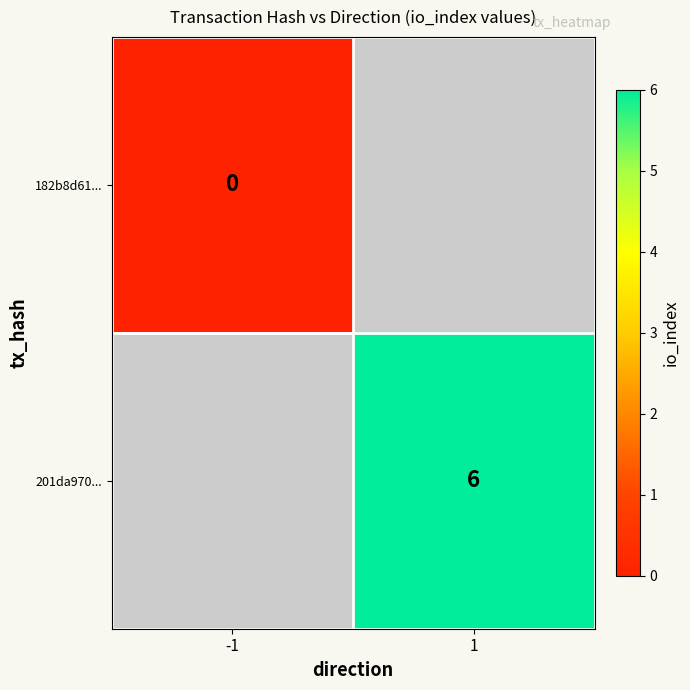

The value of 201da970... at 1 is 6. True or false?

True